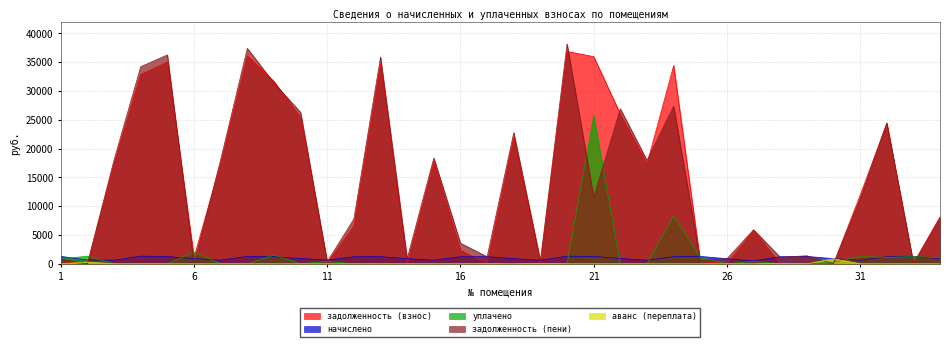

How many interior local valleys does the задолженность (взнос) series have?

11